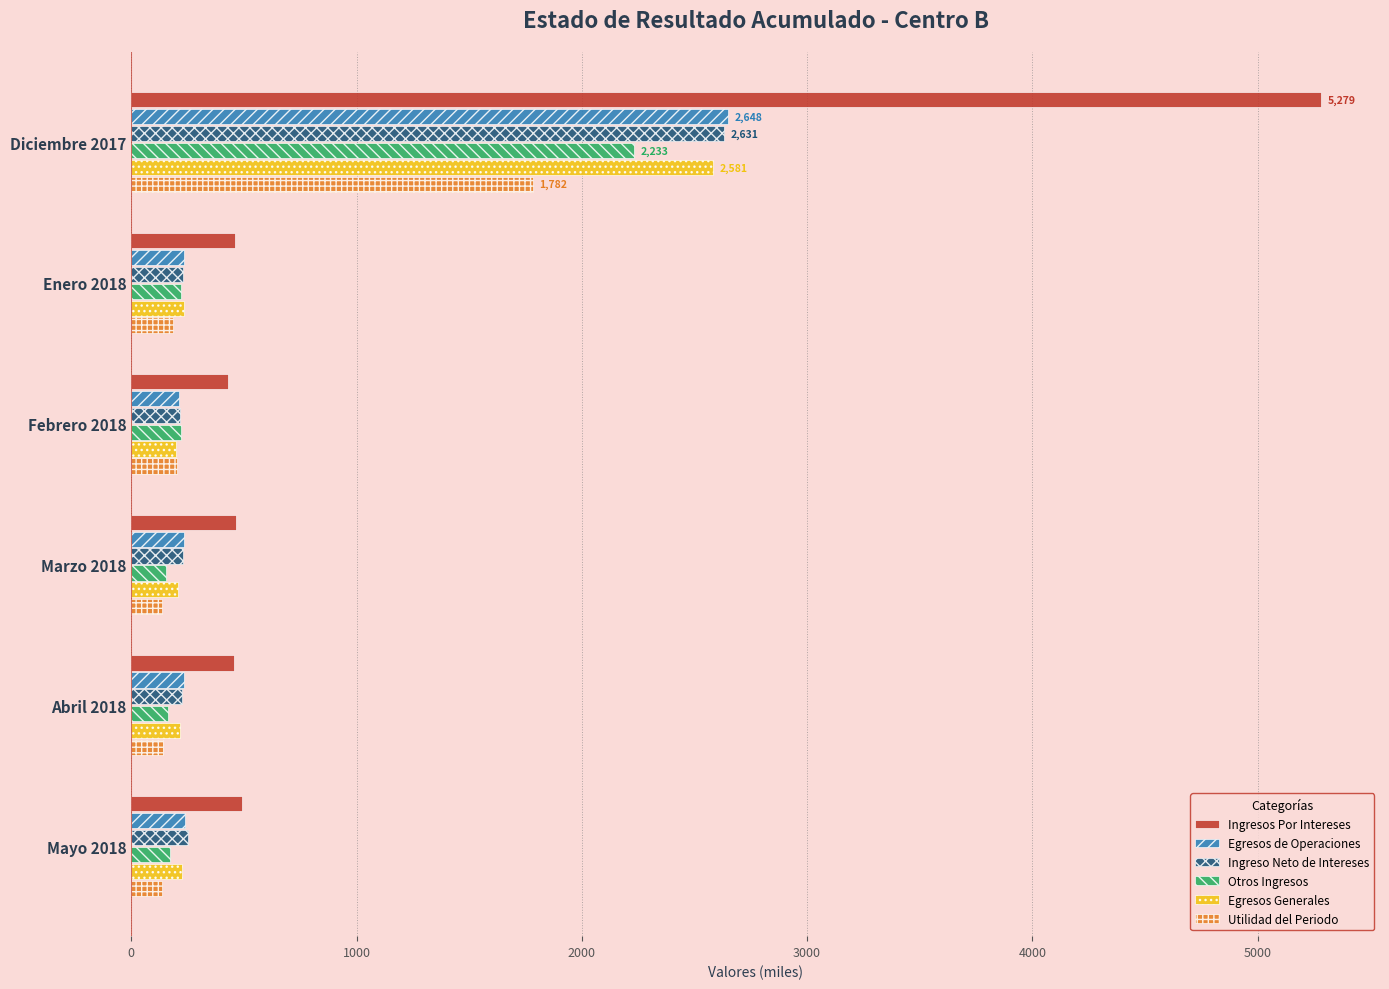

What is the difference between the maximum and minimum values in the Egresos Generales series?

2382.4